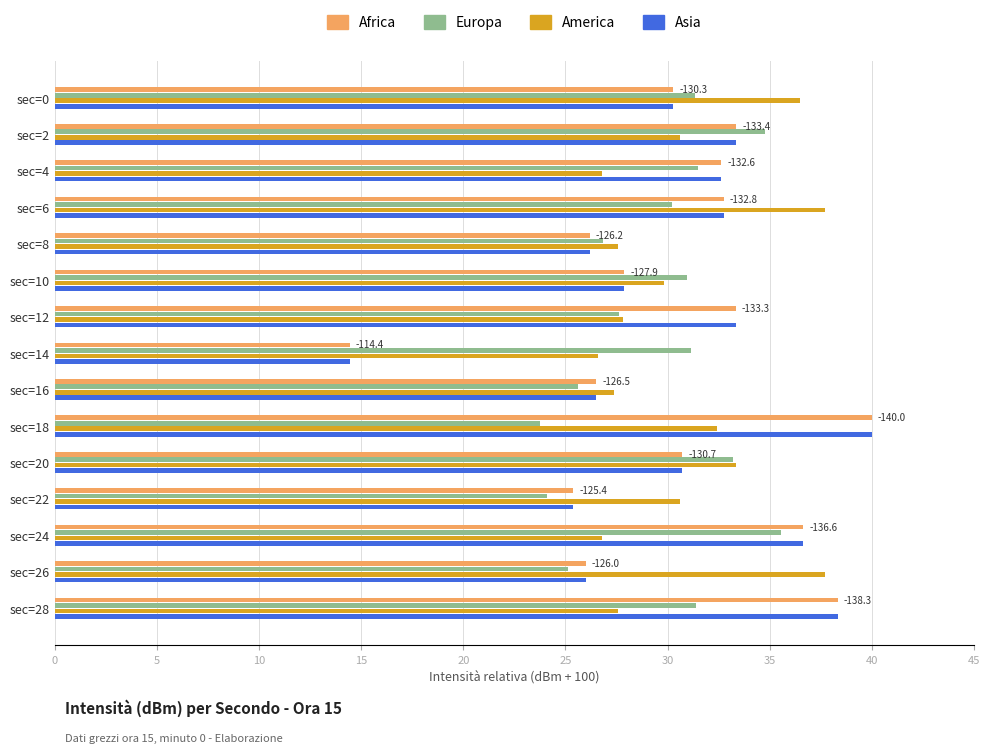

True or false: Africa has a value of 30.7 at sec=20.

True